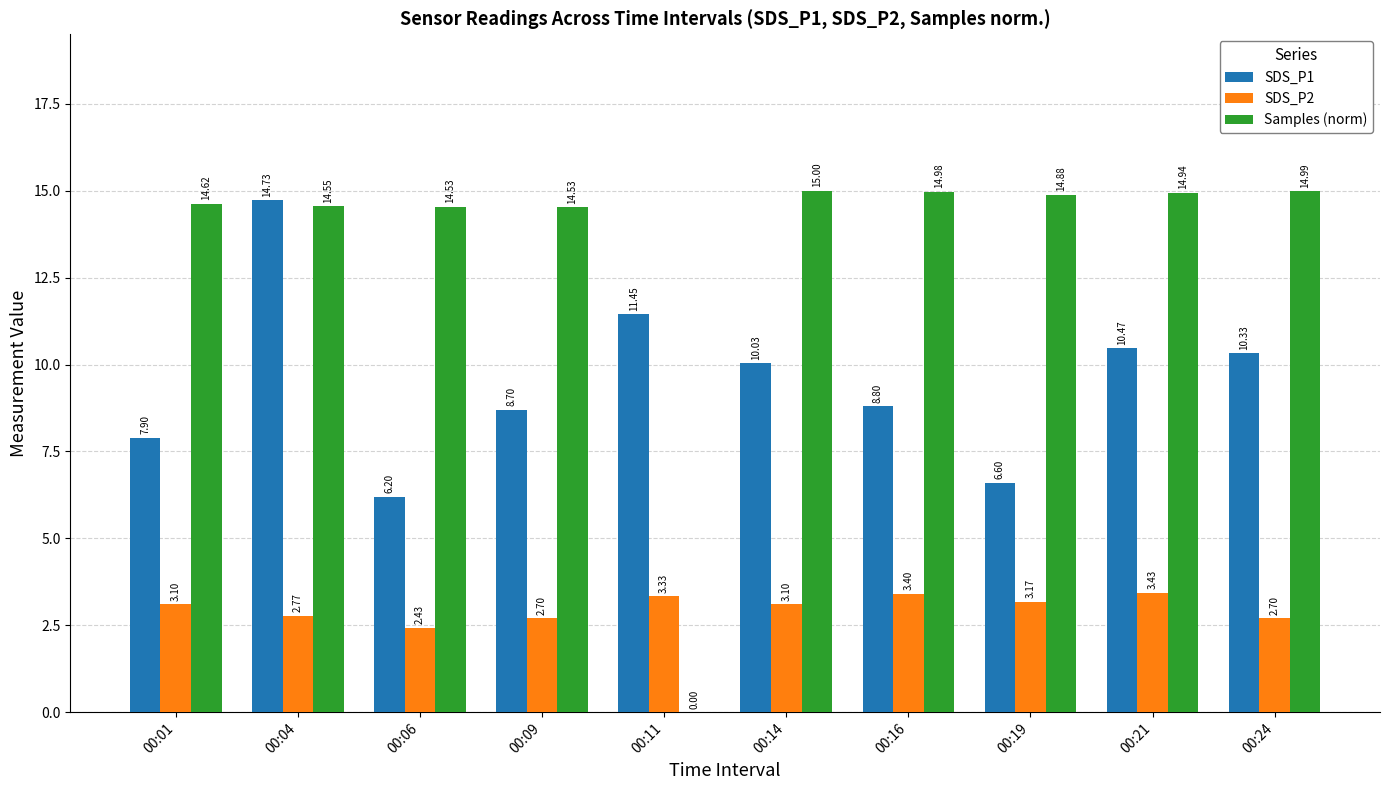

What is the average value of the Samples (norm) series?

13.3